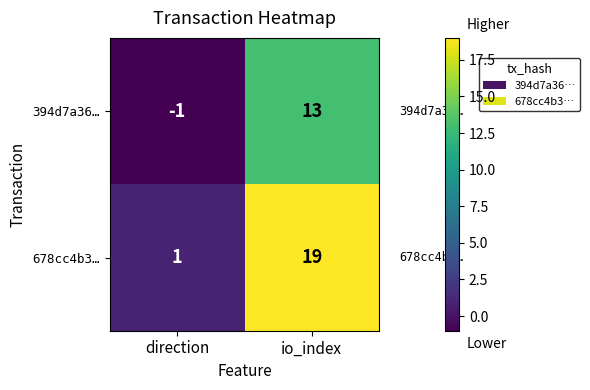

Reading right to left, extract all data points from this chart.

394d7a36…: 13	-1
678cc4b3…: 19	1